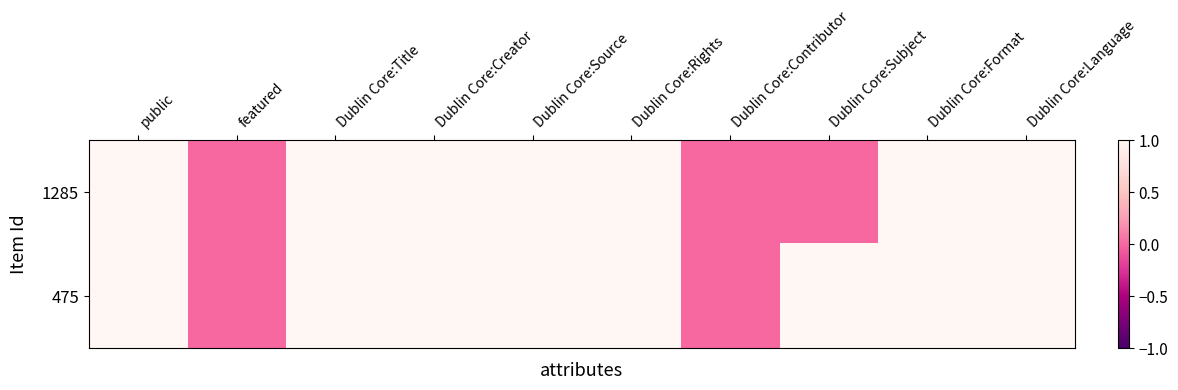

Reading left to right, what are all the values shown in this chart?

1285: public=1	featured=0	Dublin Core:Title=1	Dublin Core:Creator=1	Dublin Core:Source=1	Dublin Core:Rights=1	Dublin Core:Contributor=0	Dublin Core:Subject=0	Dublin Core:Format=1	Dublin Core:Language=1
475: public=1	featured=0	Dublin Core:Title=1	Dublin Core:Creator=1	Dublin Core:Source=1	Dublin Core:Rights=1	Dublin Core:Contributor=0	Dublin Core:Subject=1	Dublin Core:Format=1	Dublin Core:Language=1